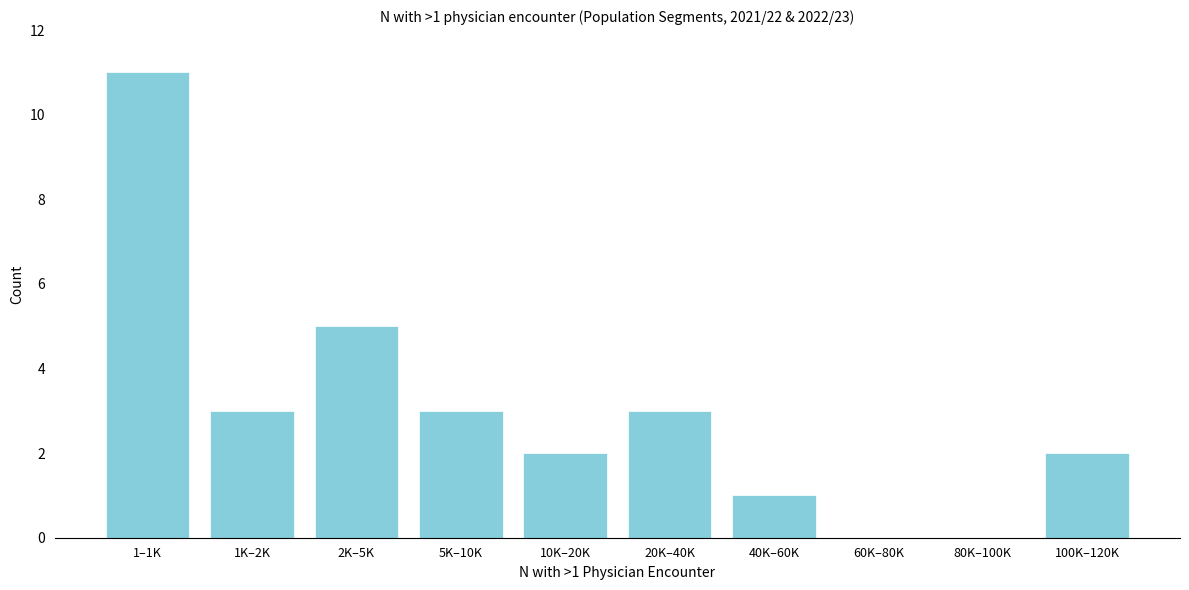

Reading left to right, what are all the values shown in this chart?

1–1K=11	1K–2K=3	2K–5K=5	5K–10K=3	10K–20K=2	20K–40K=3	40K–60K=1	60K–80K=0	80K–100K=0	100K–120K=2